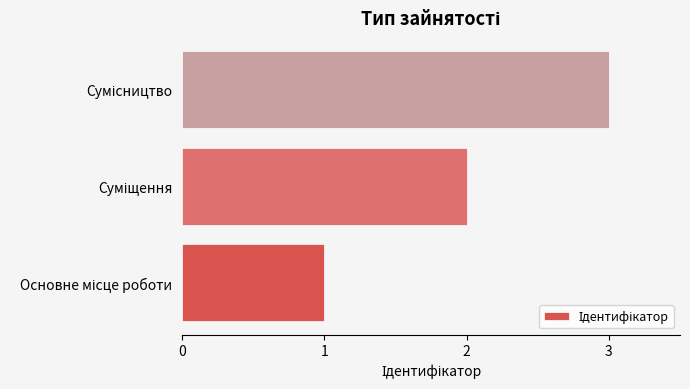

What is the sum of all values?

6